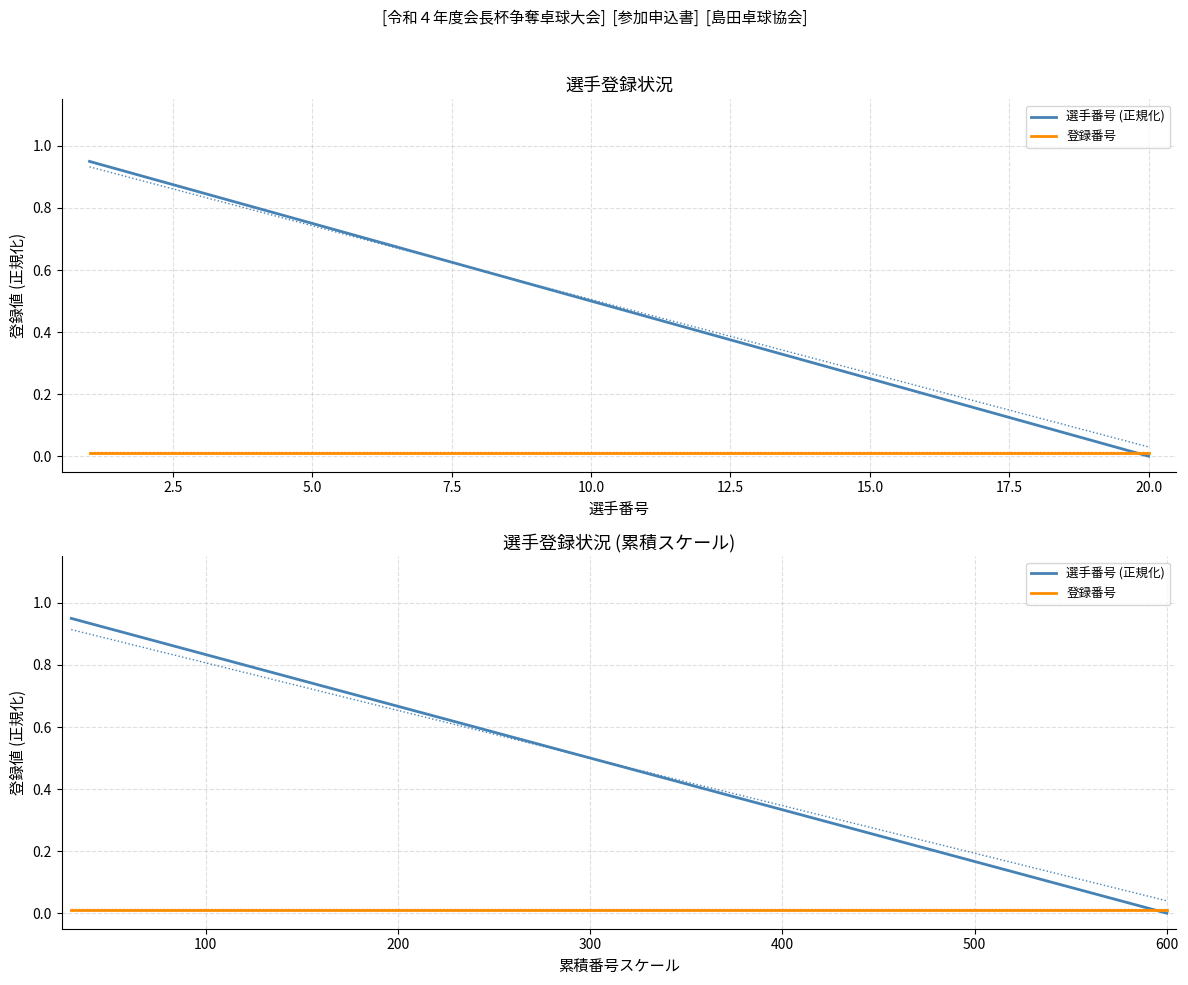

Which series has the largest total across all categories?

選手番号 (正規化)